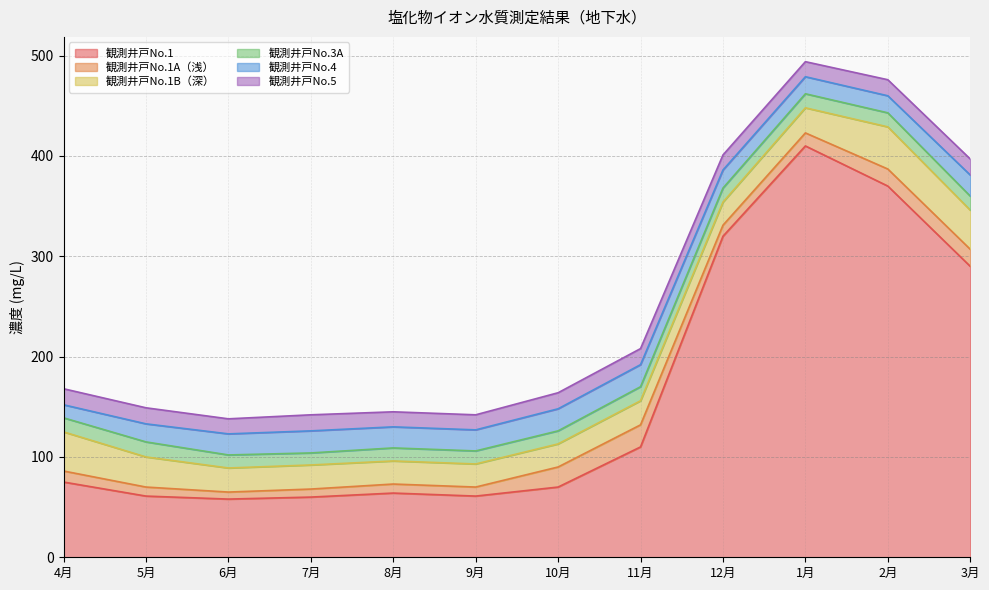

Which series has the largest total across all categories?

観測井戸No.1